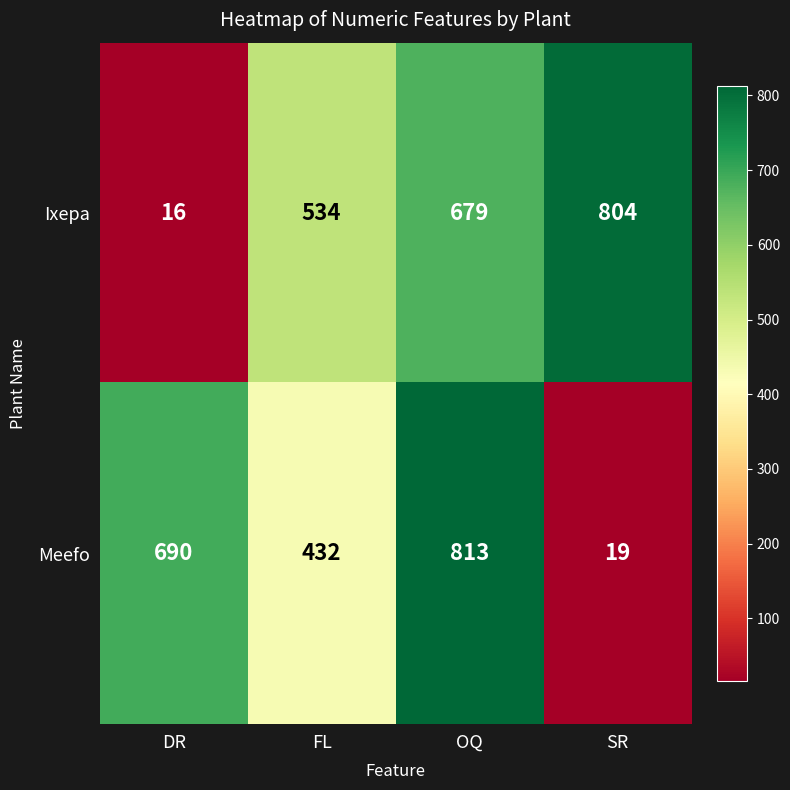

Rank the series at DR from lowest to highest value.

Ixepa, Meefo